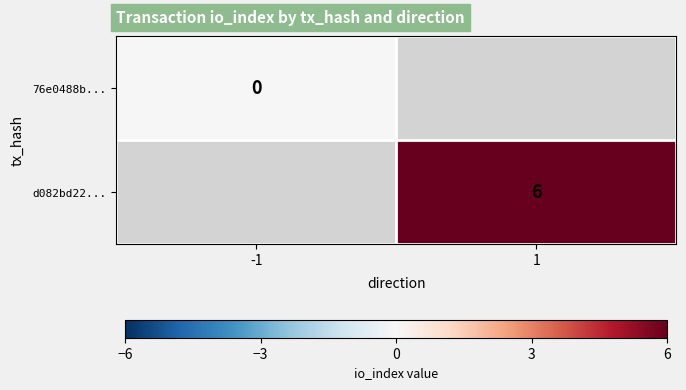

The value of d082bd22... at 1 is 6. True or false?

True